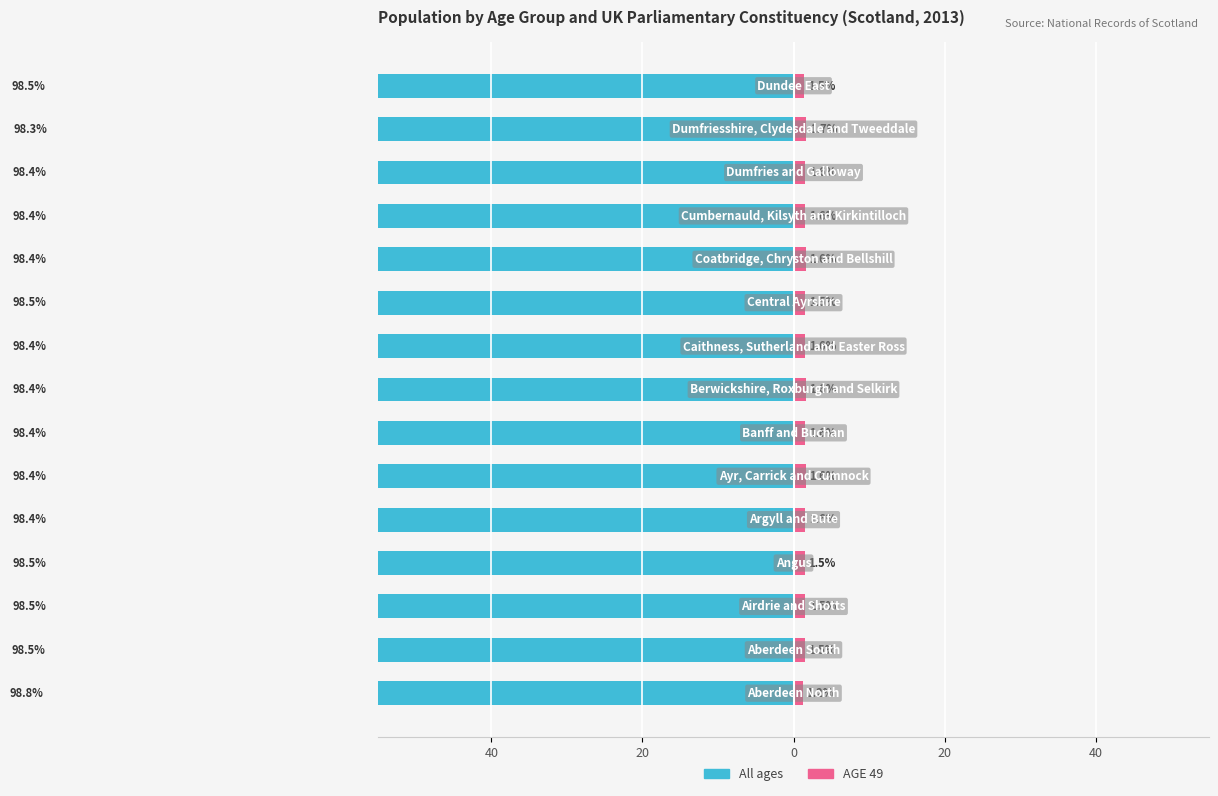

Reading left to right, list all the values displayed in this chart.

All ages (owner-side): -98.8	-98.5	-98.5	-98.5	-98.4	-98.4	-98.4	-98.4	-98.4	-98.5	-98.4	-98.4	-98.4	-98.3	-98.5
AGE 49 (renter-side): 1.2	1.5	1.5	1.5	1.6	1.6	1.6	1.6	1.6	1.5	1.6	1.6	1.6	1.7	1.5